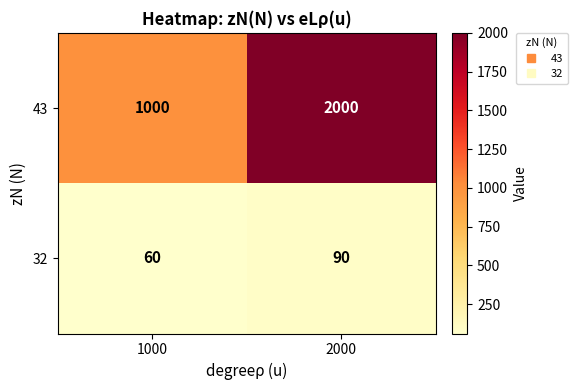

What is the sum of all 32 values?

150